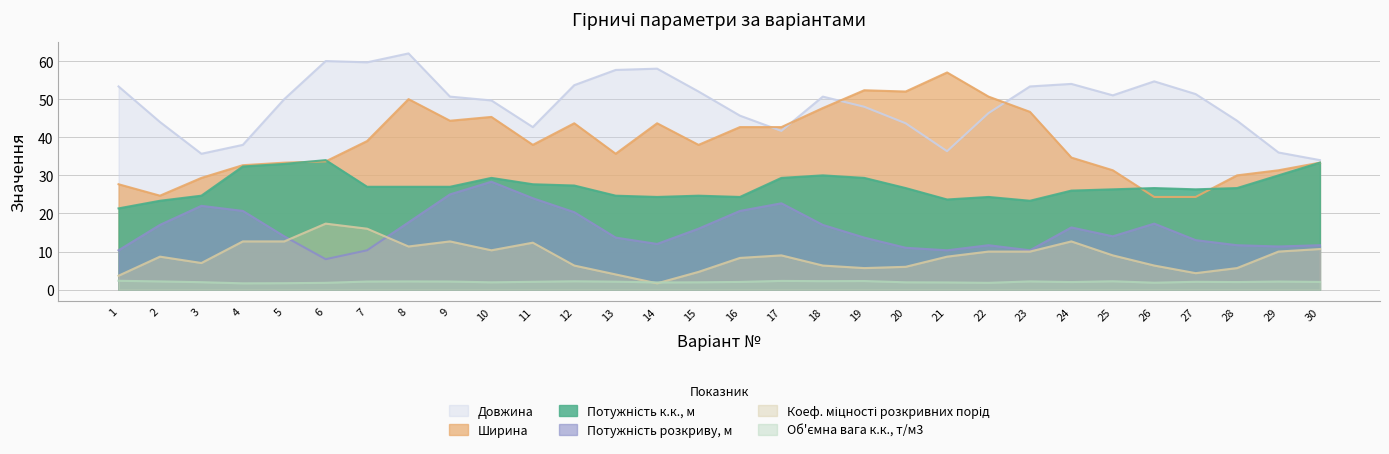

How many values in the Об'ємна вага к.к., т/м3 series exceed 2?

13